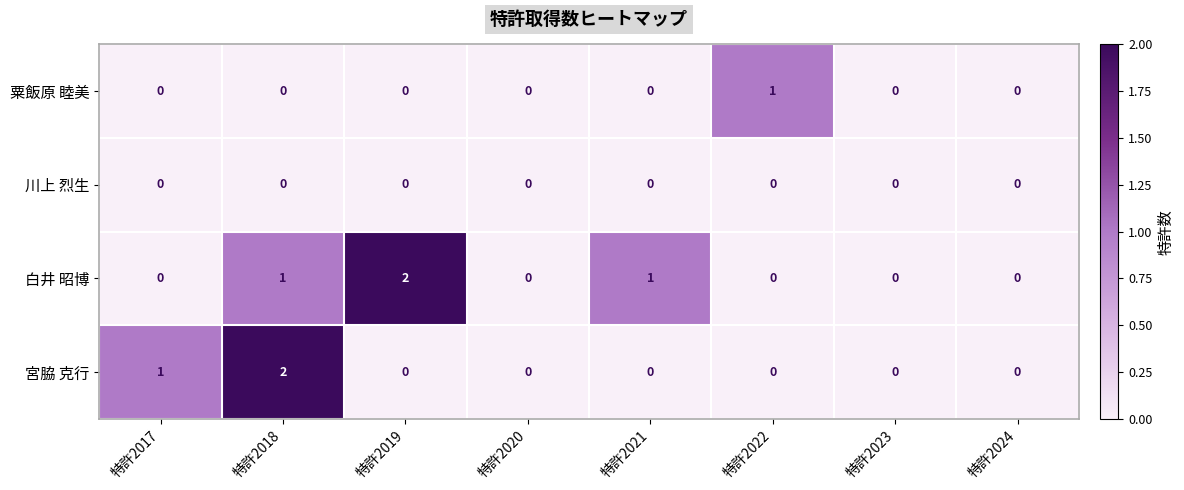

True or false: 宮脇 克行 has a value of 0 at 特許2021.

True